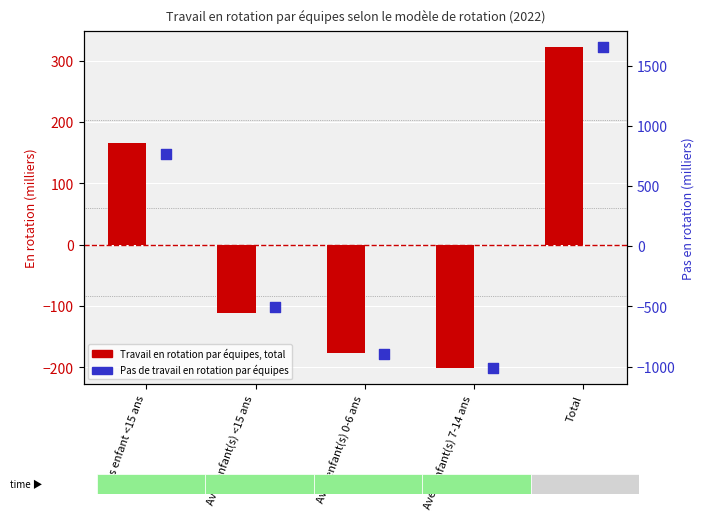

What are all the series names shown in the legend?

Travail en rotation par équipes, total, Pas de travail en rotation par équipes